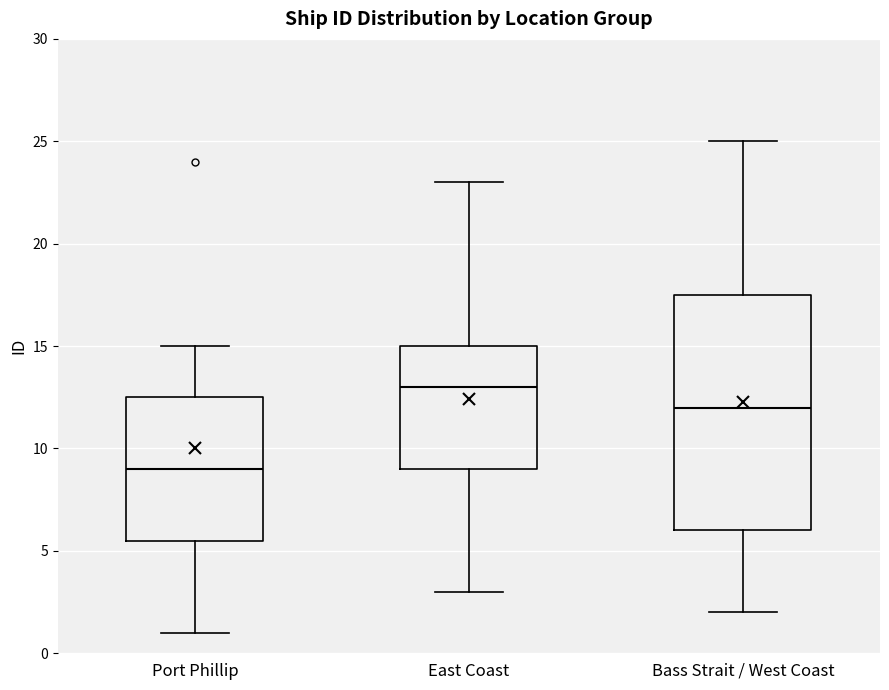

Reading left to right, read every box against the y-axis: the position of its median line, the range the box covers, and the ends of its whiskers. The values are not printed on the chart, so give them approximately, as read against the axis.

Port Phillip: median 9.0, box 5.5 to 12.5, whiskers 1.0 to 15.0
East Coast: median 13.0, box 9.0 to 15.0, whiskers 3.0 to 23.0
Bass Strait / West Coast: median 12.0, box 6.0 to 17.5, whiskers 2.0 to 25.0